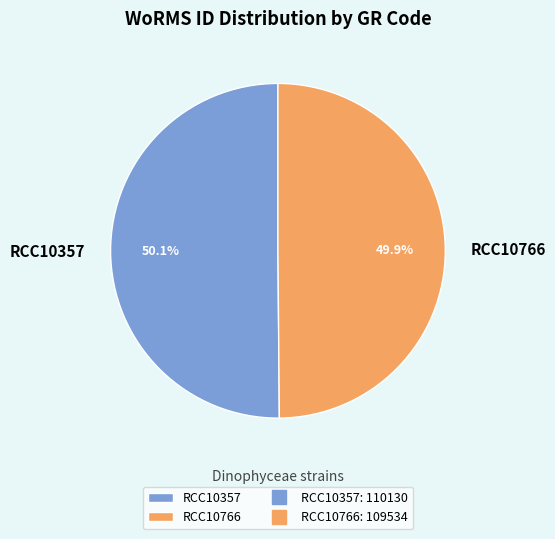

Is it true that RCC10357 is 50% of the pie?

True